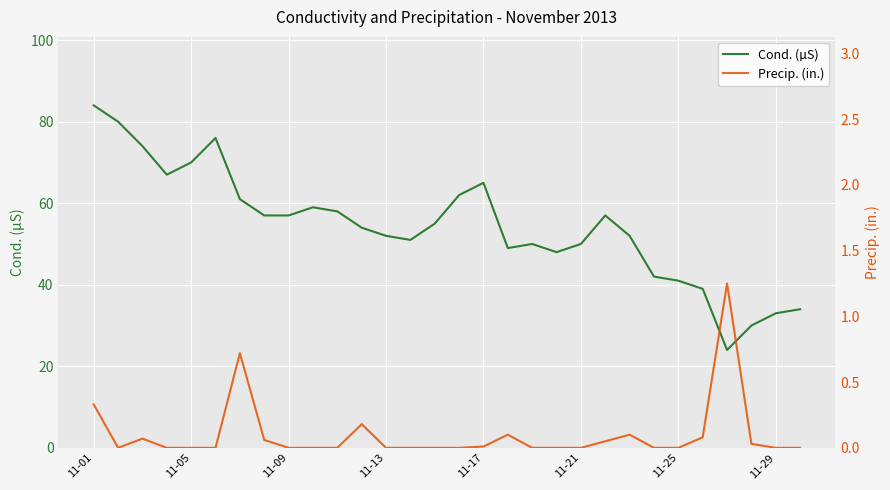

True or false: Precip. (in.) has a value of 0.1 at 22.

True